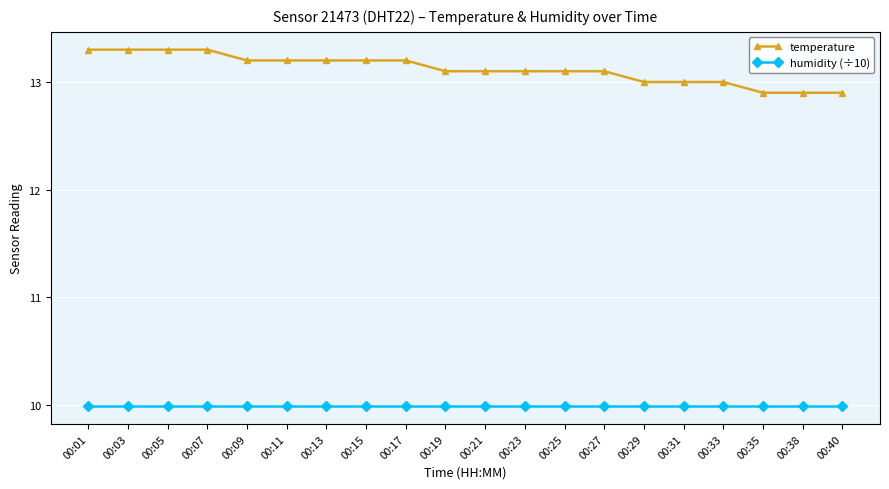

At how many categories does at least one series exceed 12?

20